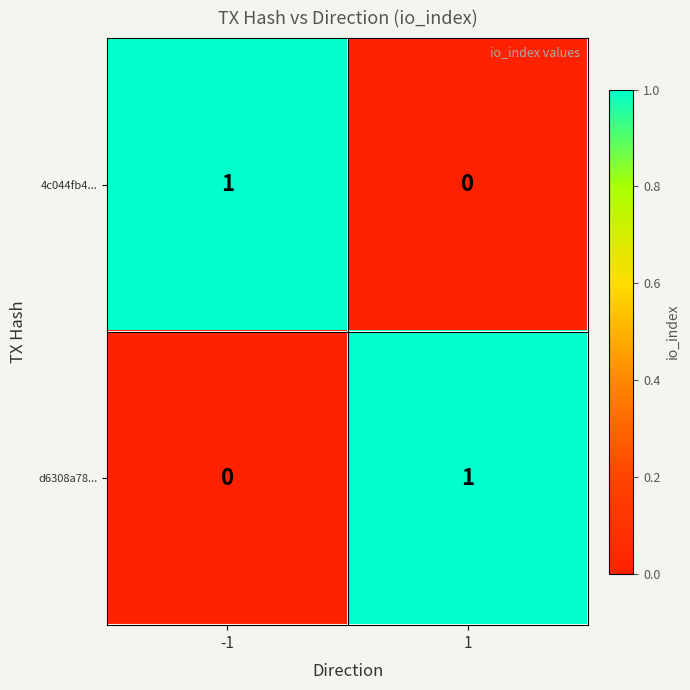

Is it true that d6308a78... equals 0 at -1?

True